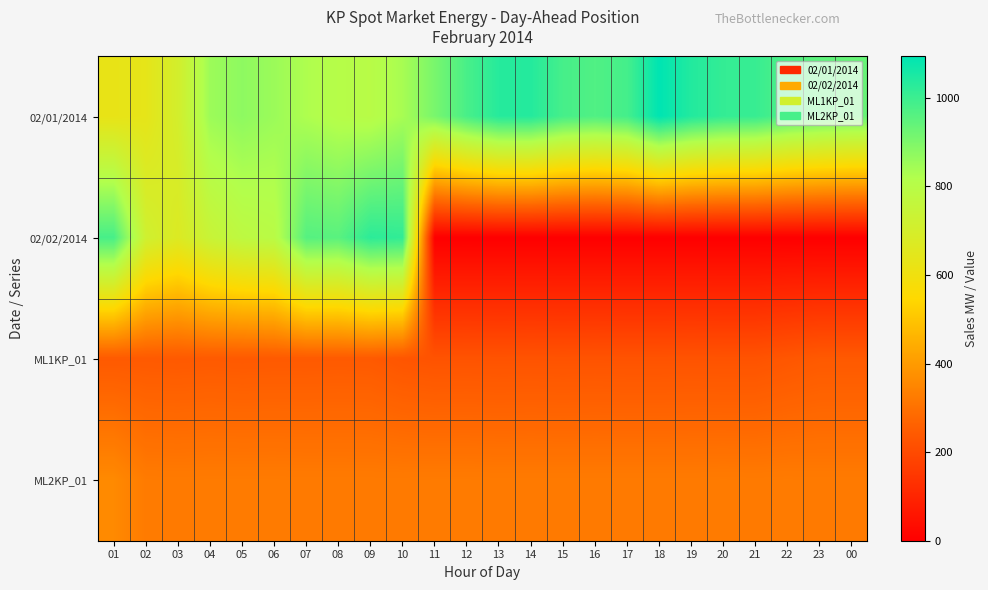

Reading left to right, list all the values displayed in this chart.

02/01/2014: 01=626.0	02=635.6	03=703.4	04=852.6	05=874.2	06=854.2	07=824.8	08=806.3	09=799.9	10=835.9	11=906.8	12=980.8	13=1033.6	14=1036.2	15=984.3	16=968.4	17=987.1	18=1093.0	19=1039.1	20=1012.4	21=1006.6	22=968.5	23=947.7	00=933.6
02/02/2014: 01=983.0	02=718.7	03=671.2	04=742.8	05=779.7	06=794.5	07=961.3	08=955.3	09=1024.6	10=1016.2	11=0.0	12=0.0	13=0.0	14=0.0	15=0.0	16=0.0	17=0.0	18=0.0	19=0.0	20=0.0	21=0.0	22=0.0	23=0.0	00=0.0
ML1KP_01: 01=241.0	02=241.0	03=240.0	04=242.0	05=240.0	06=241.0	07=241.0	08=242.0	09=241.0	10=229.0	11=224.0	12=225.0	13=224.0	14=225.0	15=224.0	16=225.0	17=224.0	18=224.0	19=225.0	20=224.0	21=224.0	22=233.0	23=241.0	00=241.0
ML2KP_01: 01=359.0	02=325.0	03=324.0	04=325.0	05=325.0	06=325.0	07=324.0	08=324.0	09=324.0	10=324.0	11=325.0	12=325.0	13=324.0	14=324.0	15=324.0	16=324.0	17=324.0	18=324.0	19=324.0	20=325.0	21=324.0	22=325.0	23=324.0	00=324.0